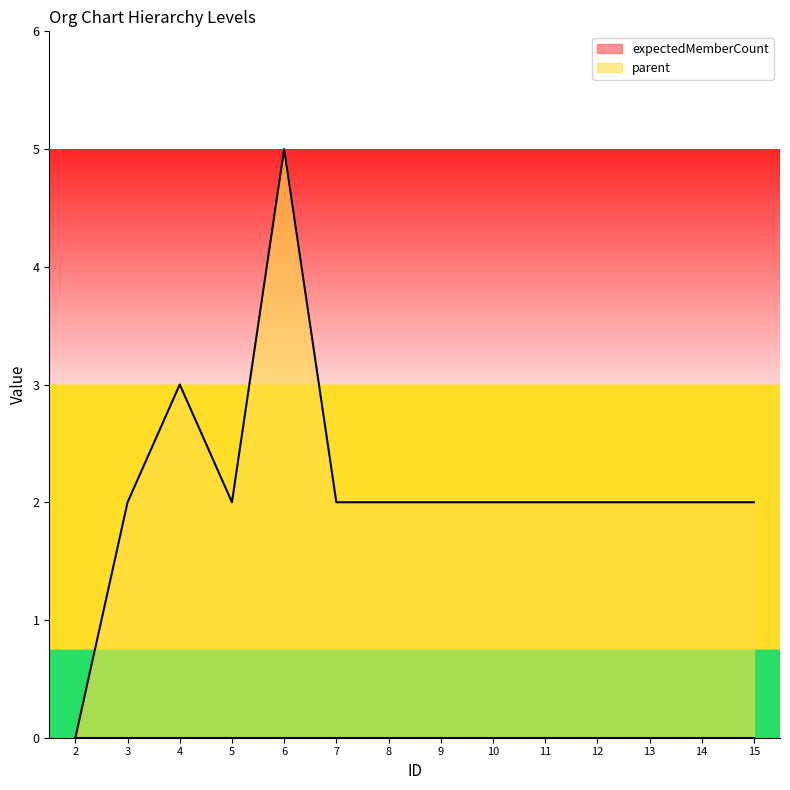

How many lines are shown in the chart?

2